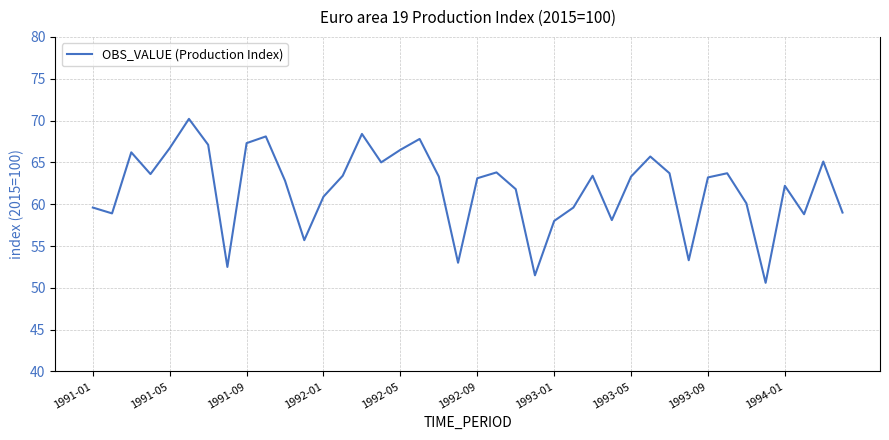

What is the minimum value shown in the chart?

50.6